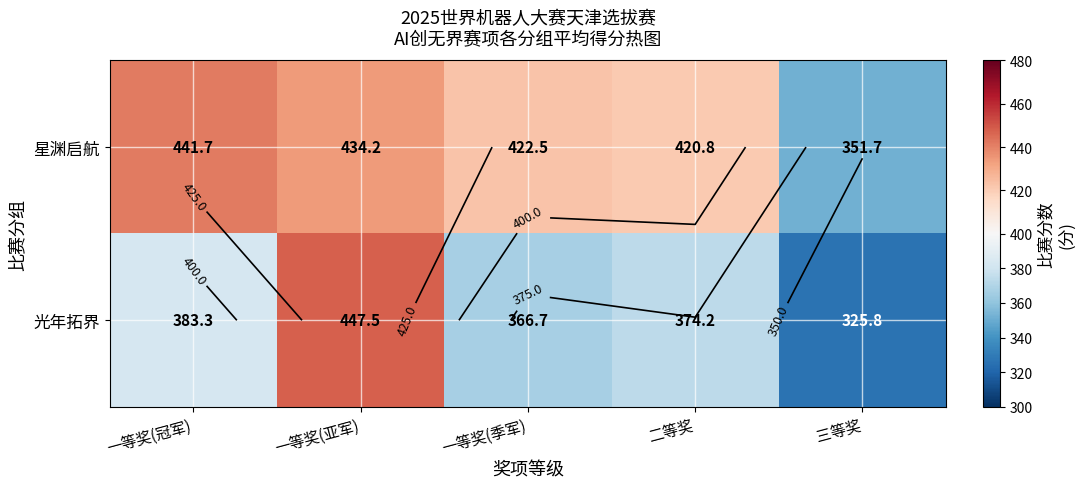

What is the difference between the second highest and second lowest values in the 星渊启航 series?

13.3